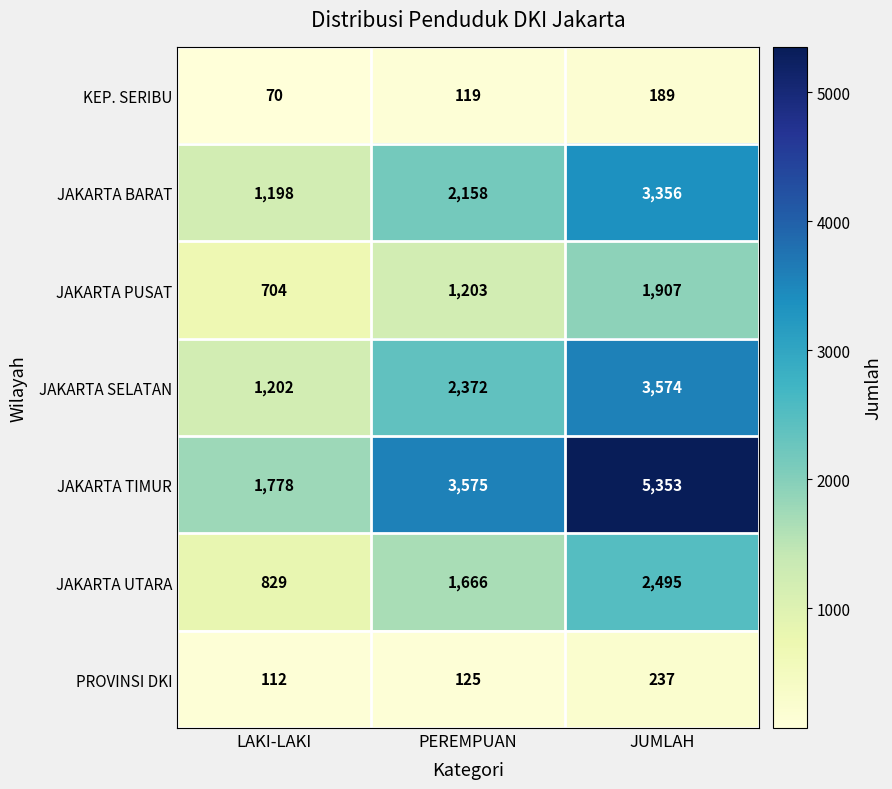

What is the difference between the highest and lowest values at JUMLAH?

5164